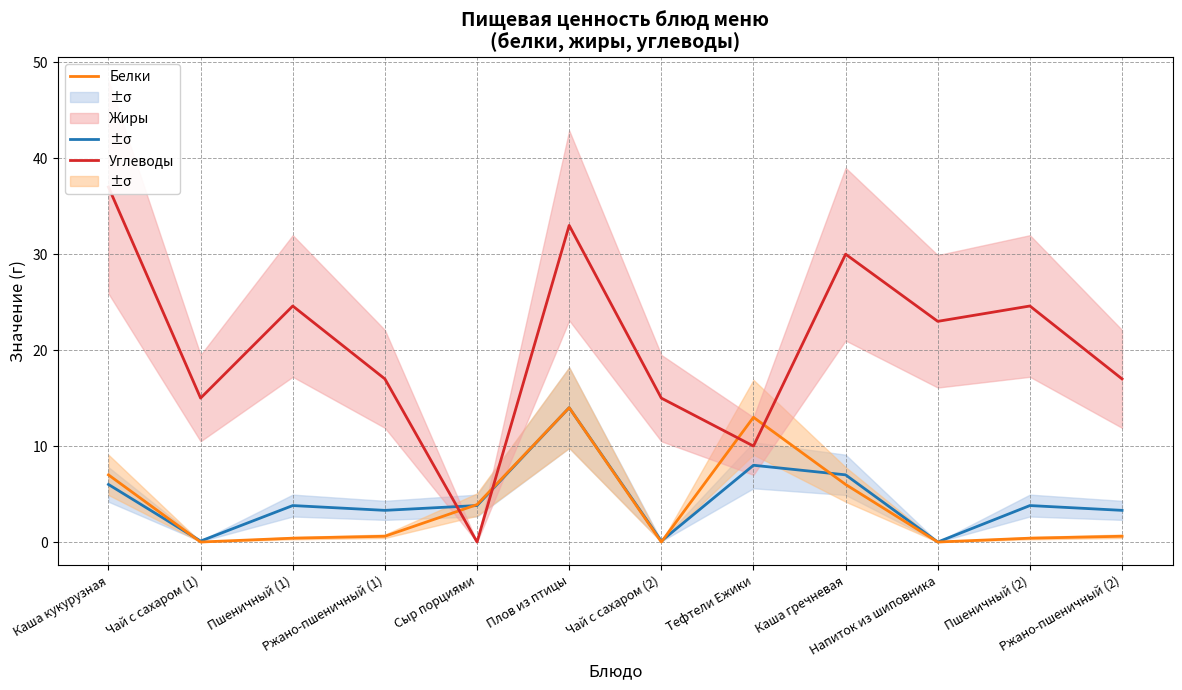

List the labels in order of Белки value, smallest first.

Напиток из шиповника, Чай с сахаром (1), Чай с сахаром (2), Ржано-пшеничный (1), Ржано-пшеничный (2), Пшеничный (1), Сыр порциями, Пшеничный (2), Каша кукурузная, Каша гречневая, Тефтели Ежики, Плов из птицы